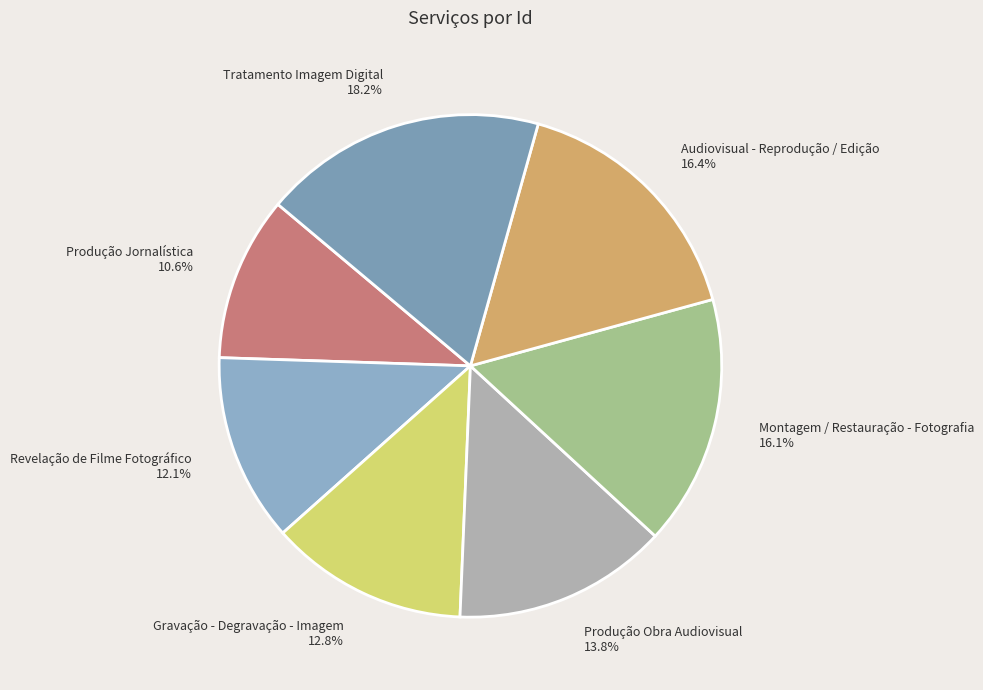

What is the ratio of the value at Audiovisual - Reprodução / Edição to the value at Produção Jornalística?

1.5